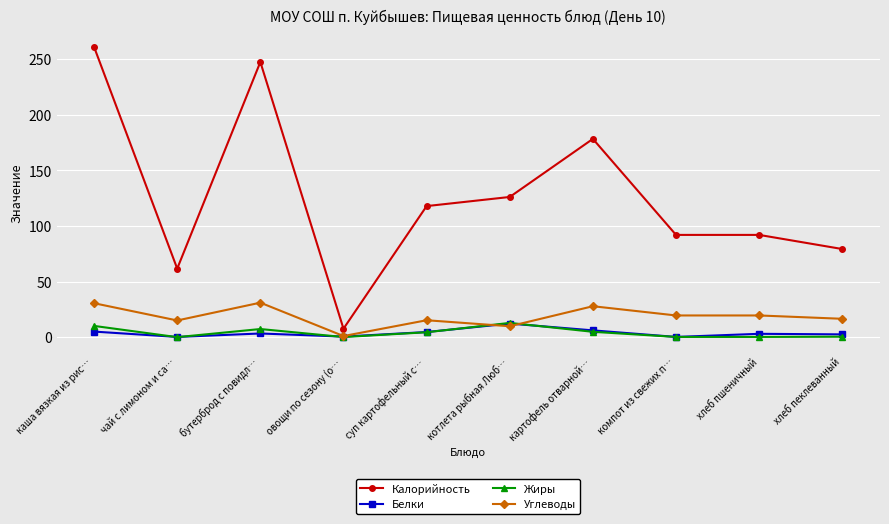

What is the approximate value of Калорийность at хлеб пеклеванный?

79.2